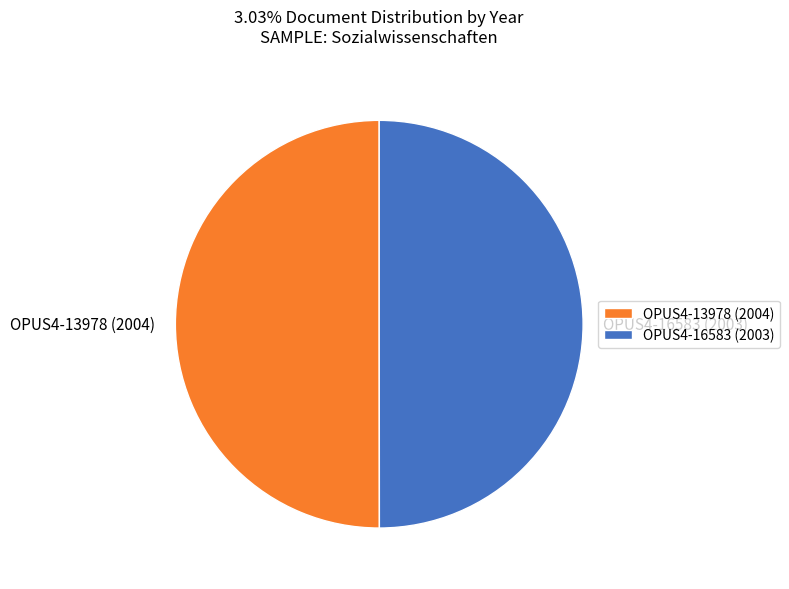

The OPUS4-16583 (2003) slice represents 64% of the pie. True or false?

False